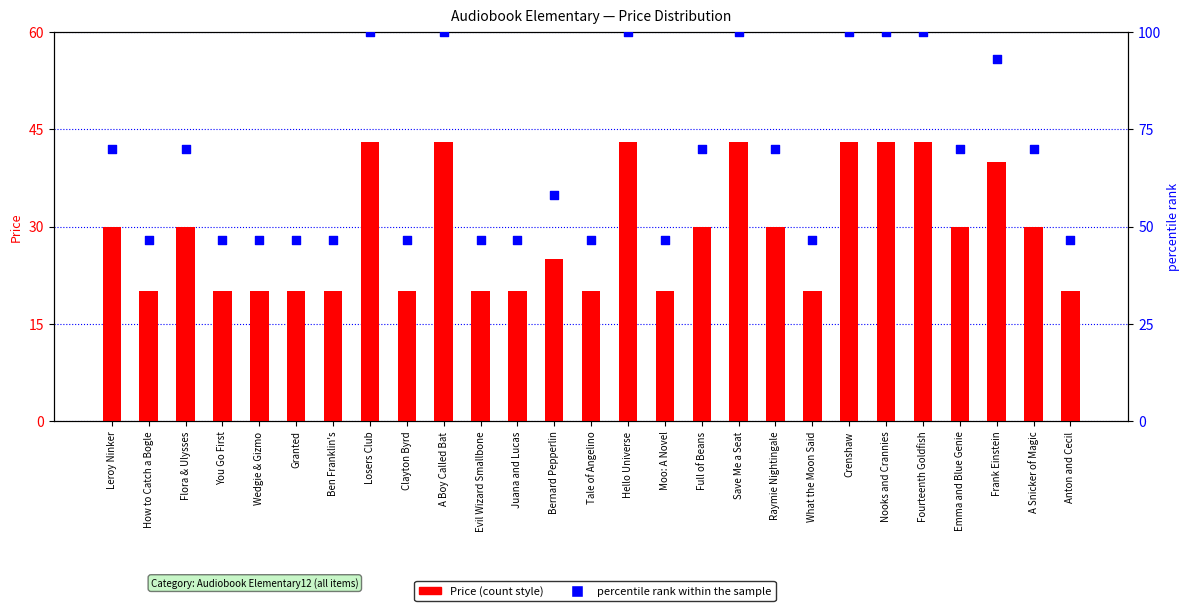

Which series reaches the minimum Y coordinate?

Price